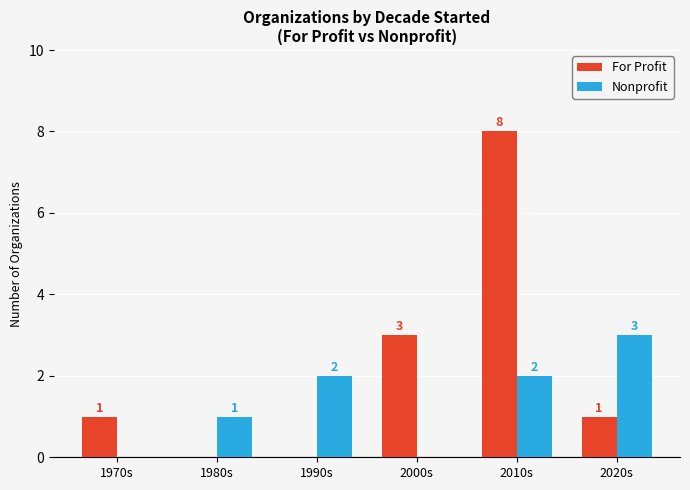

What is the total value across all series at 2010s?

10